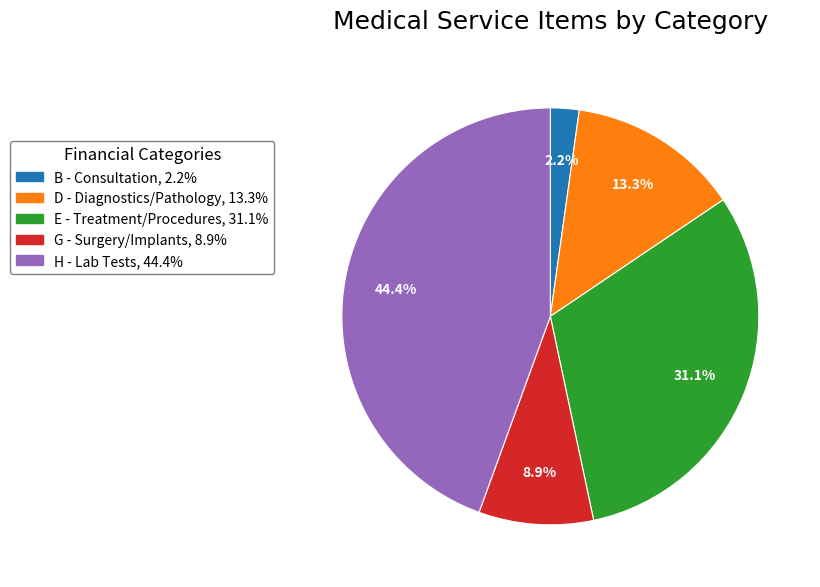

Does any single category account for the majority?

No